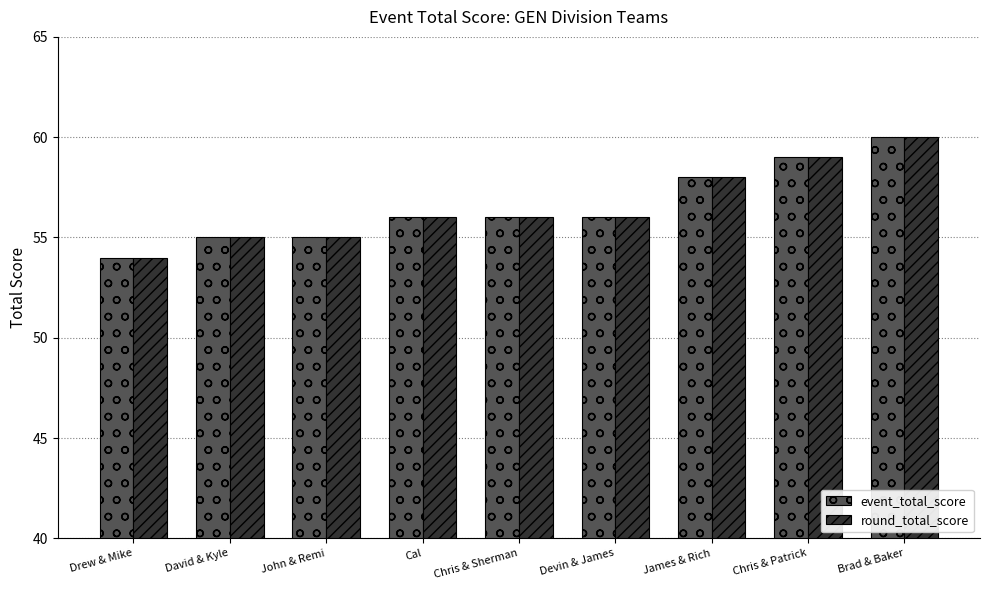

At which category is the sum across all series the highest?

Brad & Baker